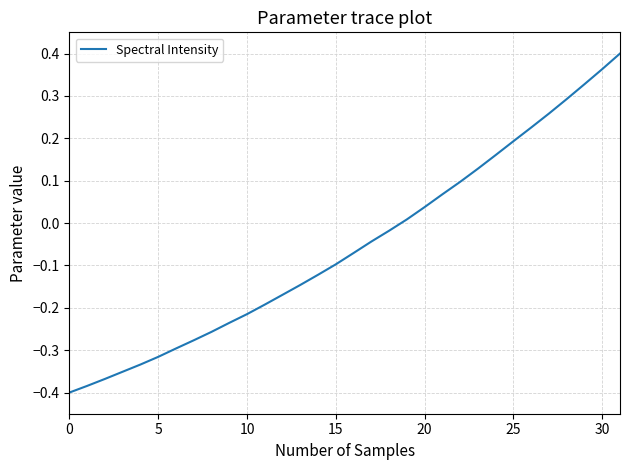

What is the difference between the maximum and minimum values?

0.8